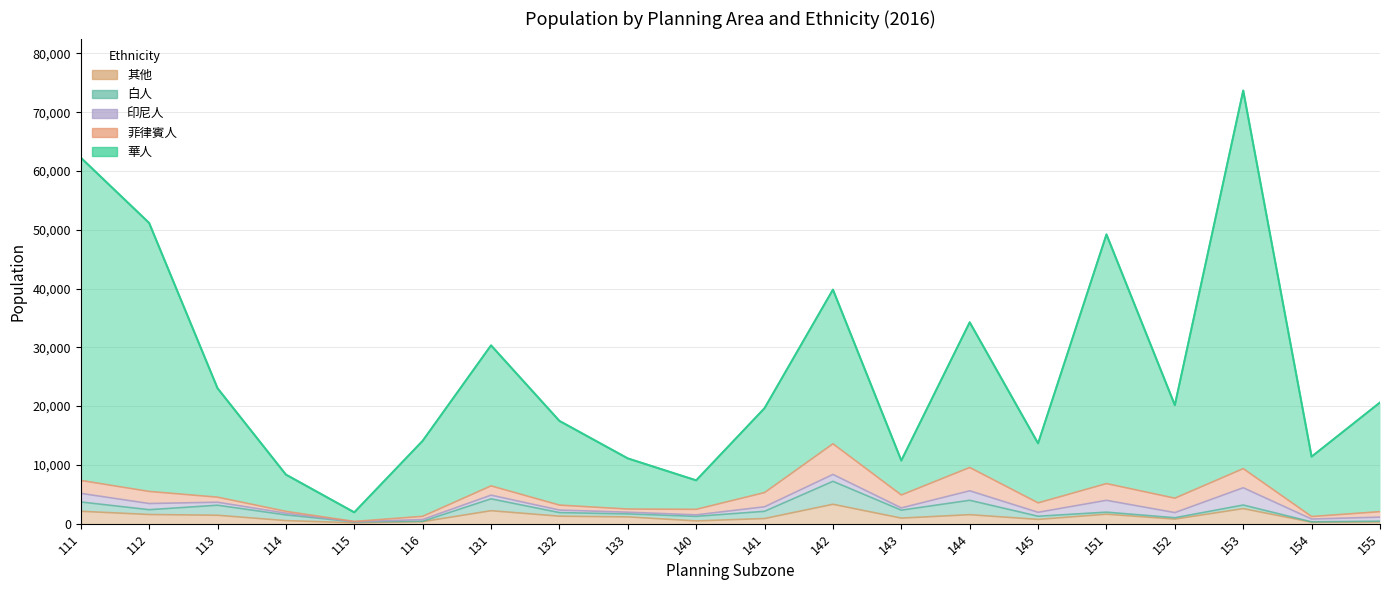

Rank the series by their maximum value, from lowest to highest.

印尼人, 其他, 白人, 菲律賓人, 華人